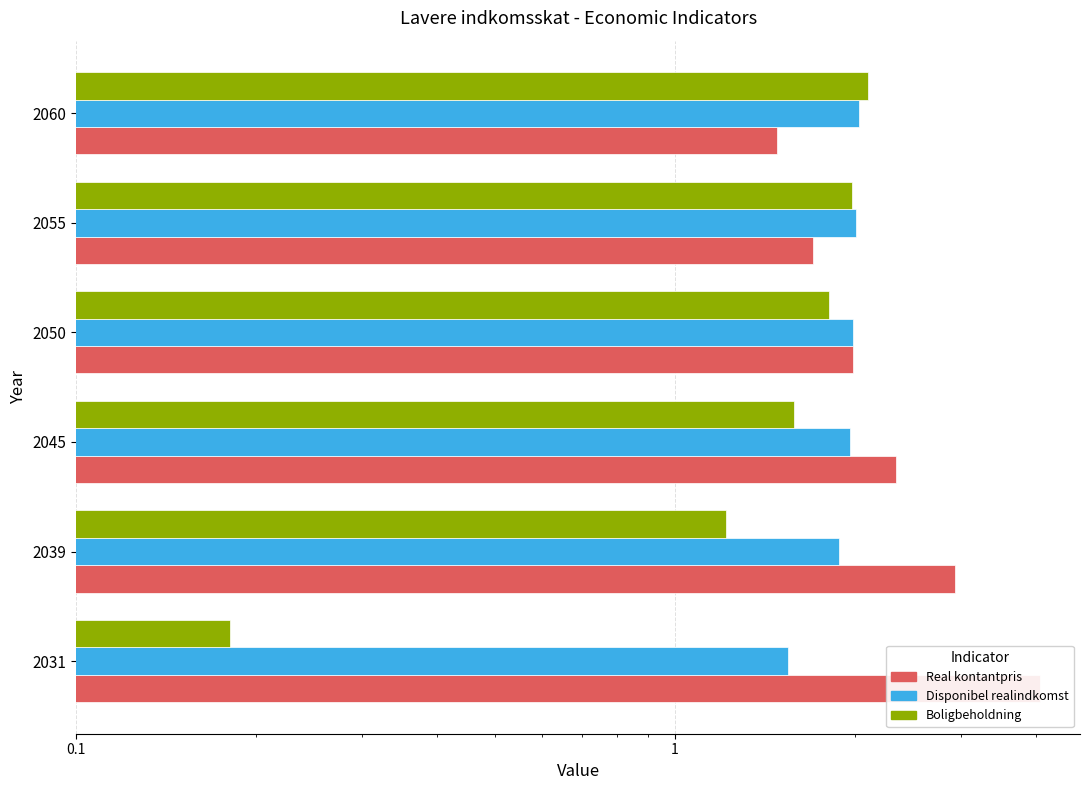

How many categories are shown in the chart?

6